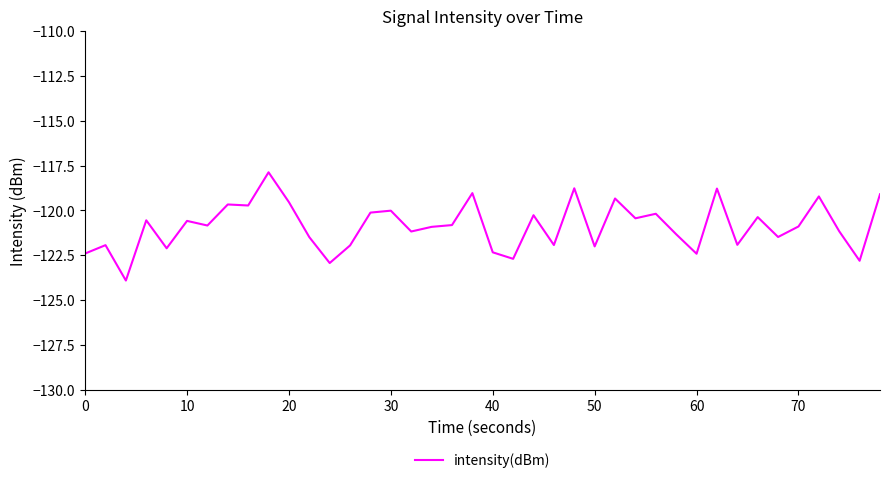

True or false: there are more than 0 points higher than both neighbors.

True